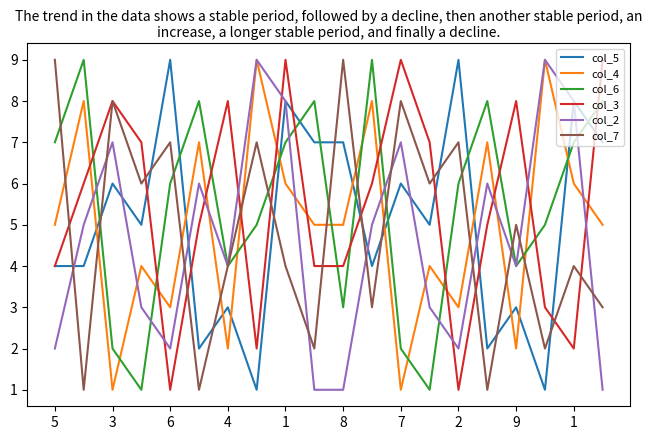

How many lines are shown in the chart?

6